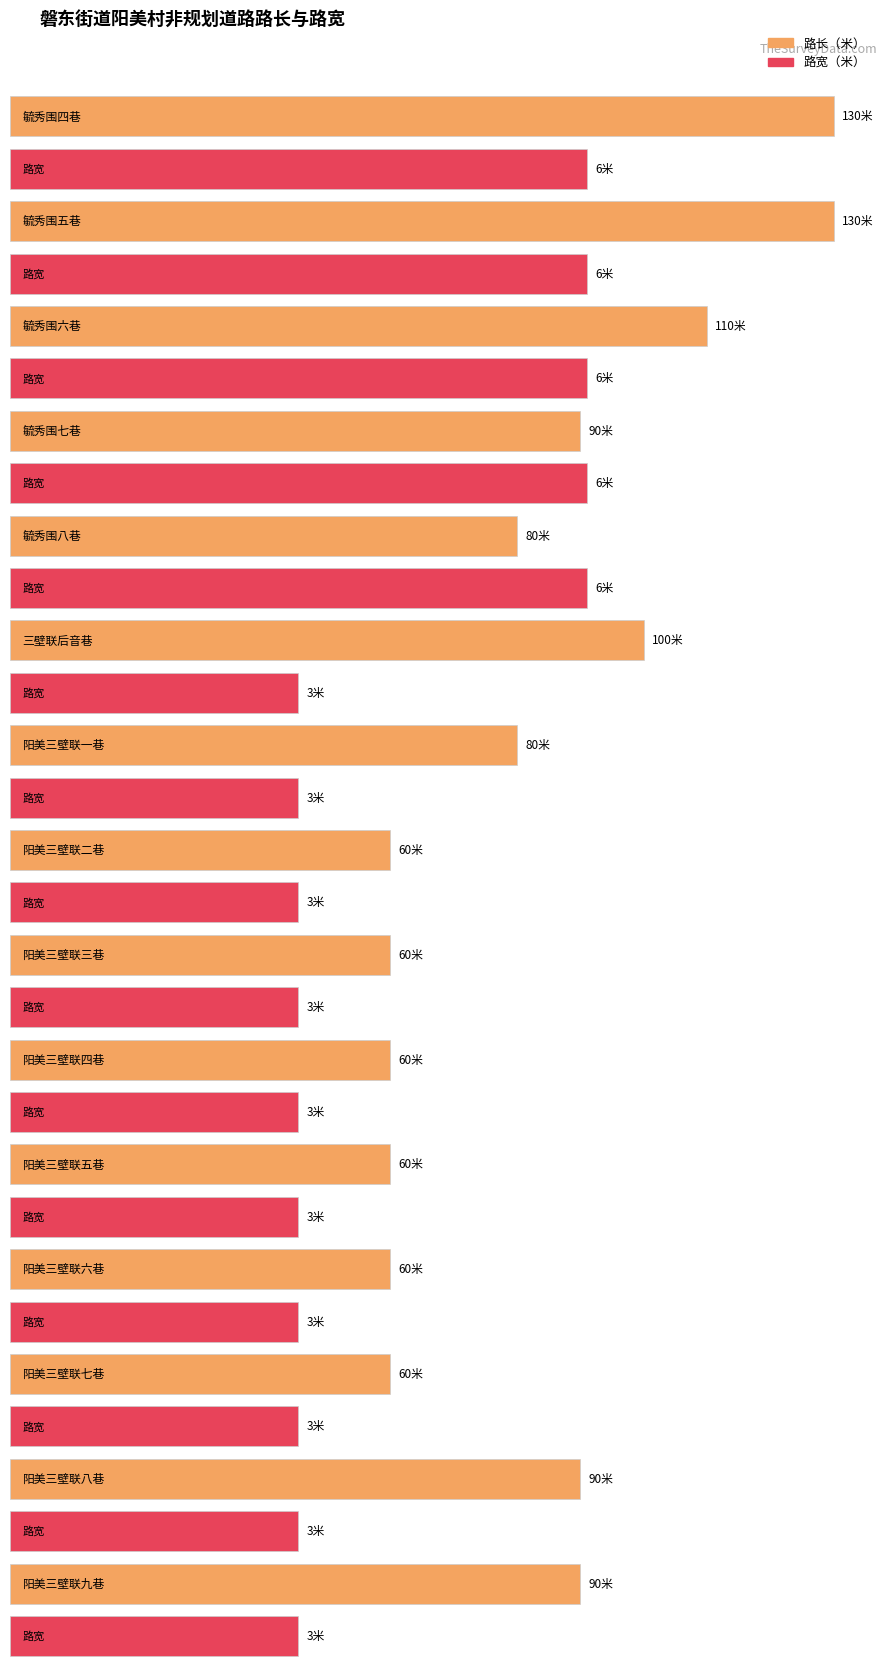

What is the label of the 1st bar from the left?

毓秀围四巷